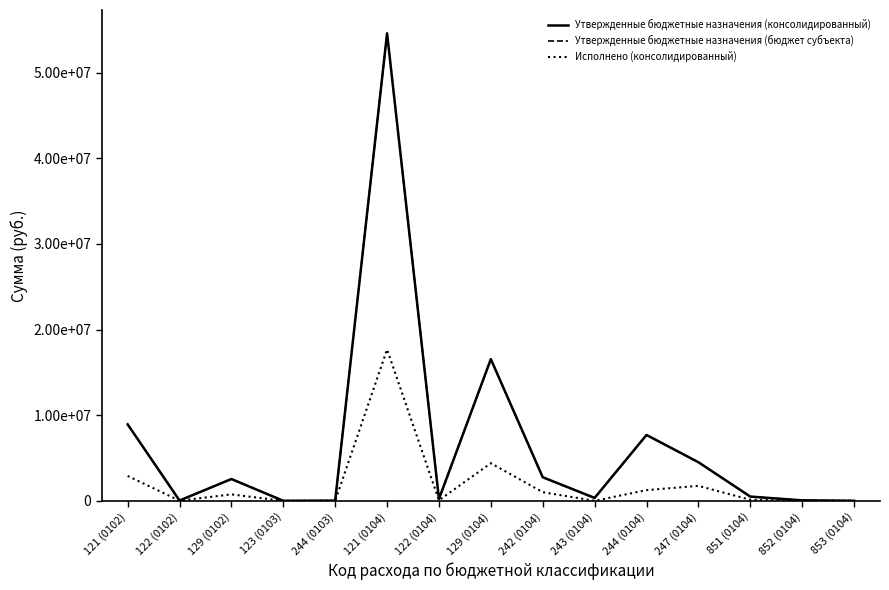

The Утвержденные бюджетные назначения (консолидированный) series shows 25274984.5 at 129 (0104). True or false?

False